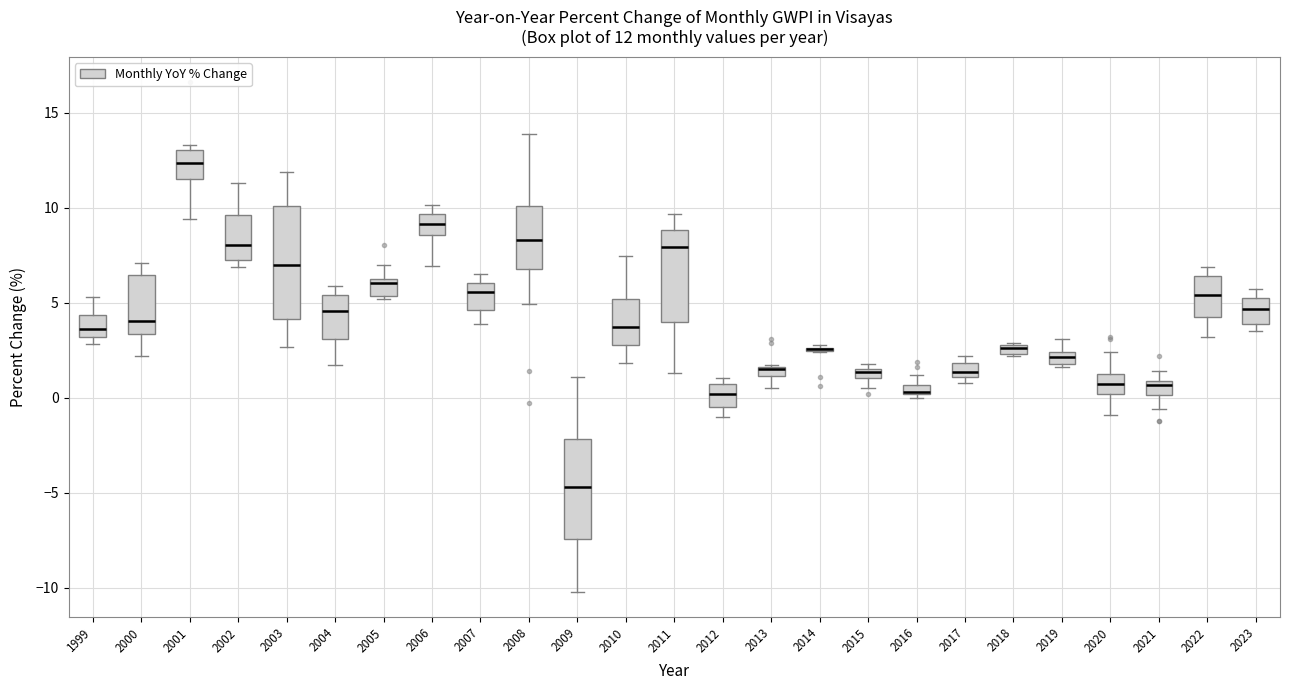

Which box is the tallest, from its lower edge to its upper edge?

2003